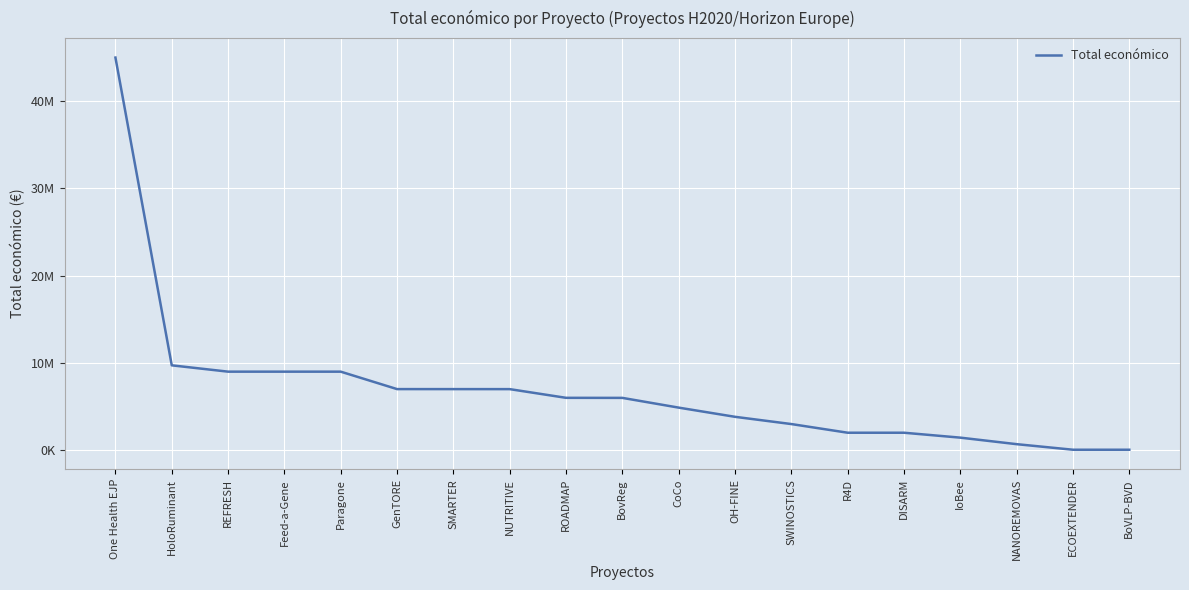

List the labels in order of value, smallest first.

ECOEXTENDER, BoVLP-BVD, NANOREMOVAS, IoBee, DISARM, R4D, SWINOSTICS, OH-FINE, CoCo, BovReg, ROADMAP, NUTRITIVE, SMARTER, GenTORE, Paragone, Feed-a-Gene, REFRESH, HoloRuminant, One Health EJP